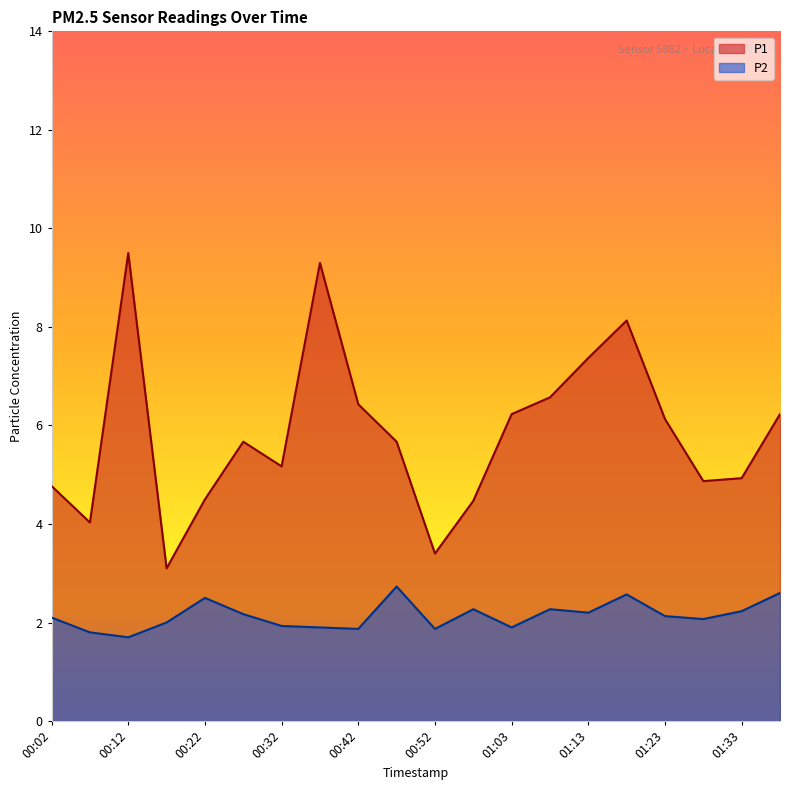

What position from the right is 00:58?

9